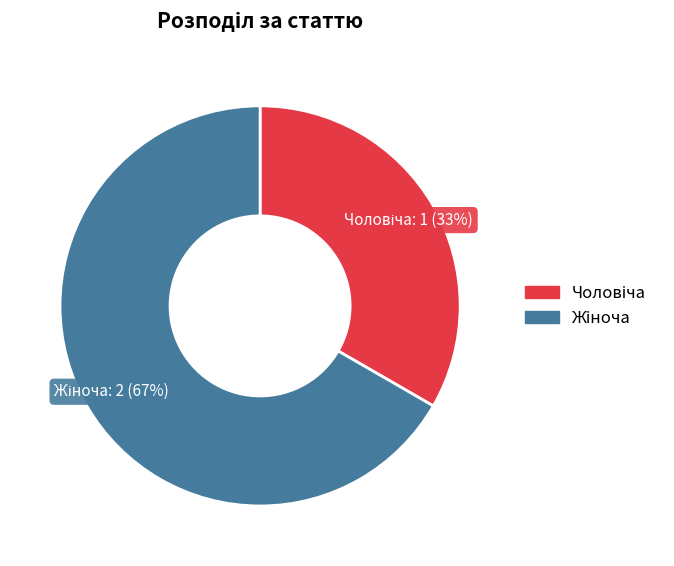

Does any single category account for the majority?

Yes